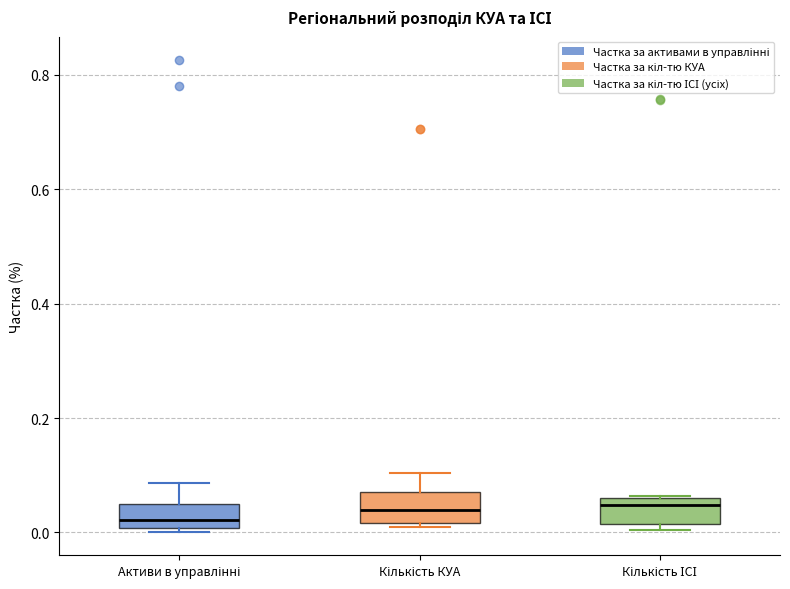

Reading left to right, transcribe this box plot: for each box, give where its median line is, the range the box spans, and where its two whiskers end, as read against the y-axis. The values are not printed on the chart, so give them approximately, as read against the axis.

Активи в управлінні: median 0.02, box 0.00 to 0.06, whiskers 0.00 (just below the box's lower edge) to 0.08
Кількість КУА: median 0.04, box 0.02 to 0.08, whiskers 0.00 to 0.10
Кількість ІСІ: median 0.04, box 0.02 to 0.06, whiskers 0.00 to 0.06